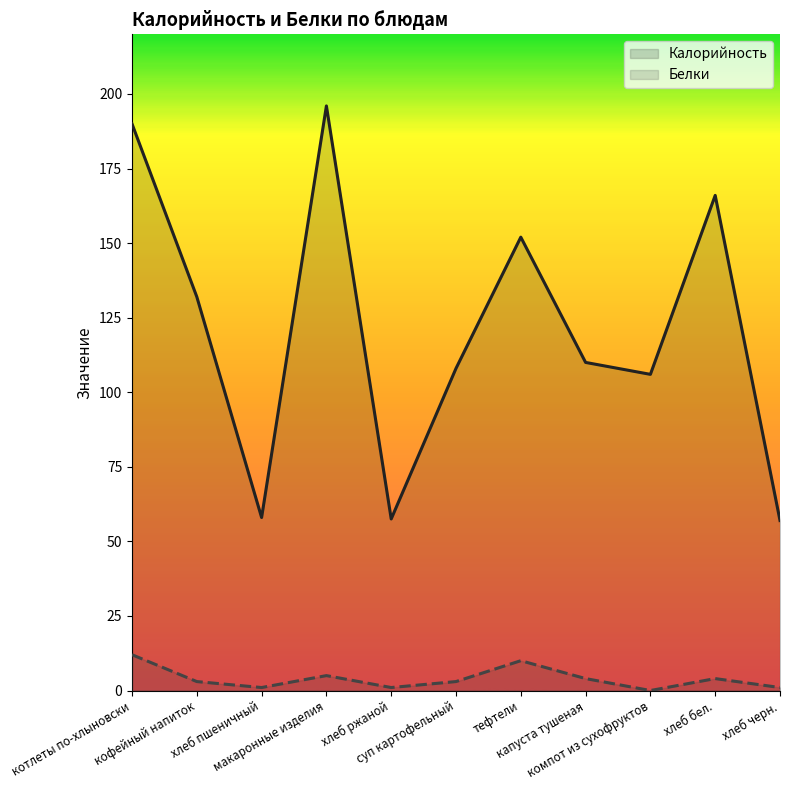

At which label does Белки first exceed 3?

котлеты по-хлыновски